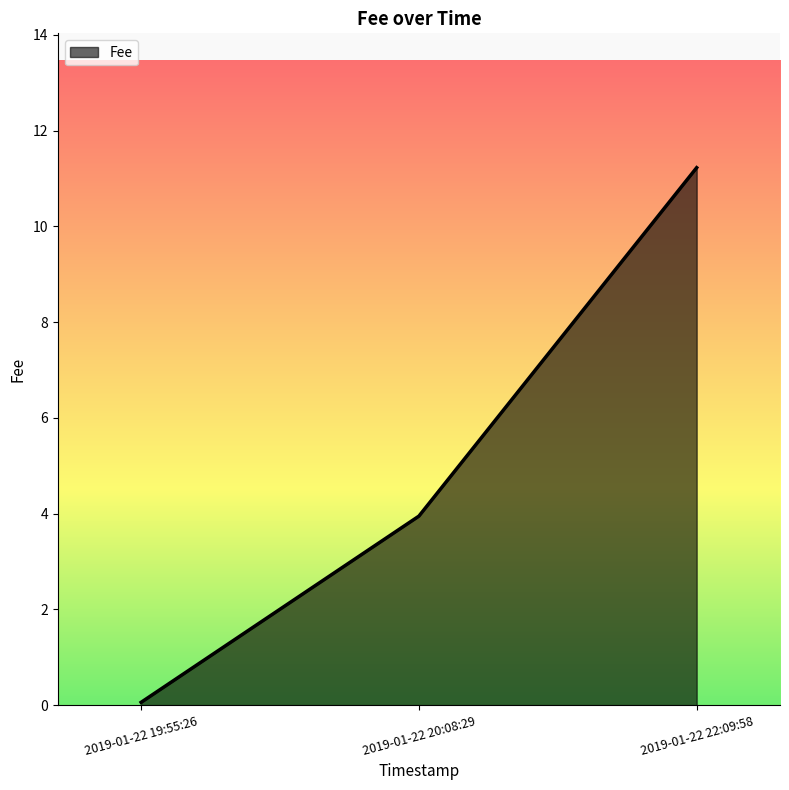

Which category has the lowest value across all series?

2019-01-22 19:55:26